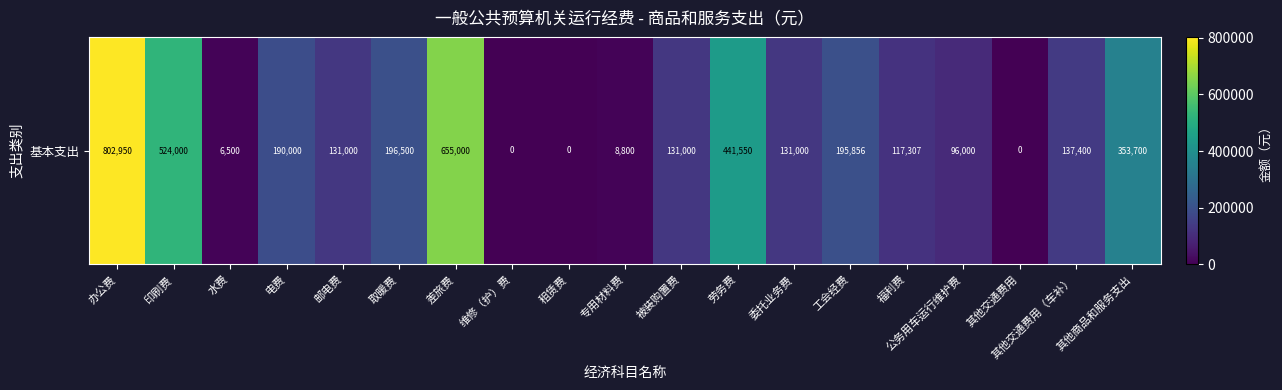

What is the change in value from 取暖费 to 其他交通费用?

-196500.0